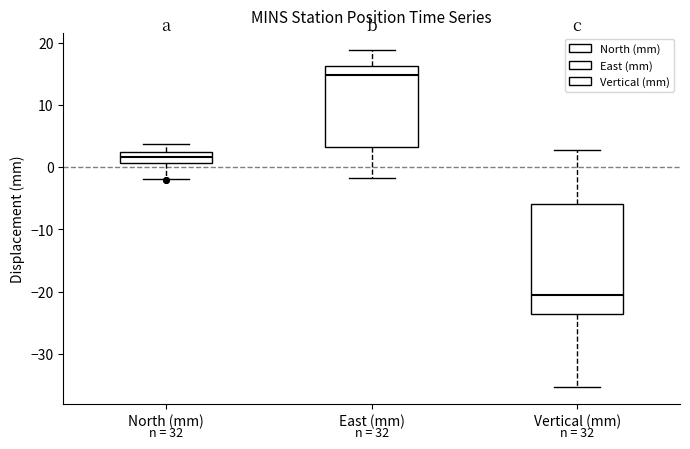

Which box has the lowest median line?

Vertical (mm)